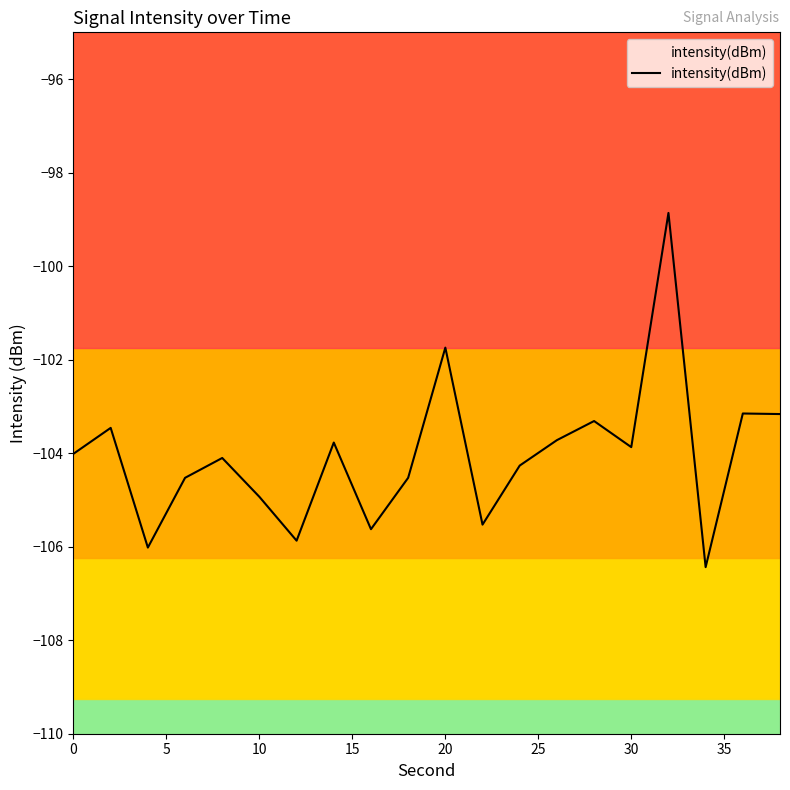

The value at 10 is -22.1. True or false?

False